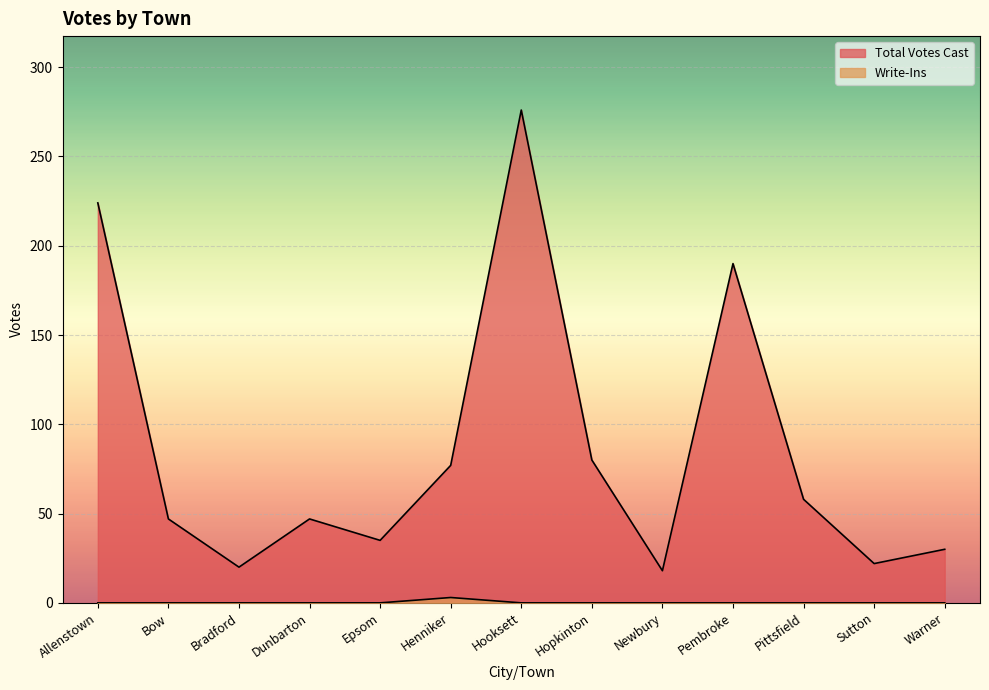

The value of Total Votes Cast at Epsom is 35. True or false?

True